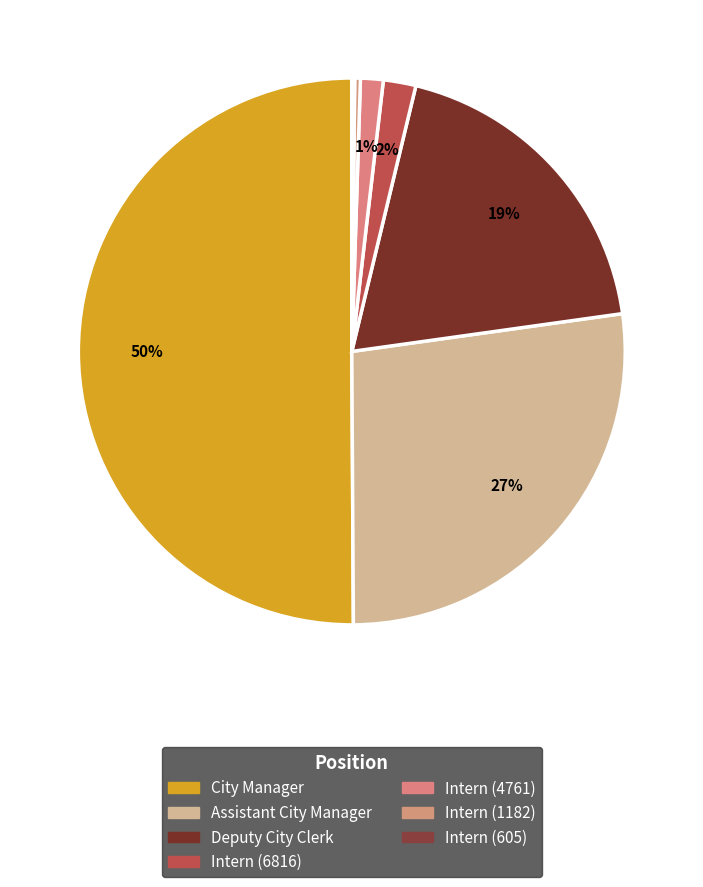

Count the number of slices in the pie.

7